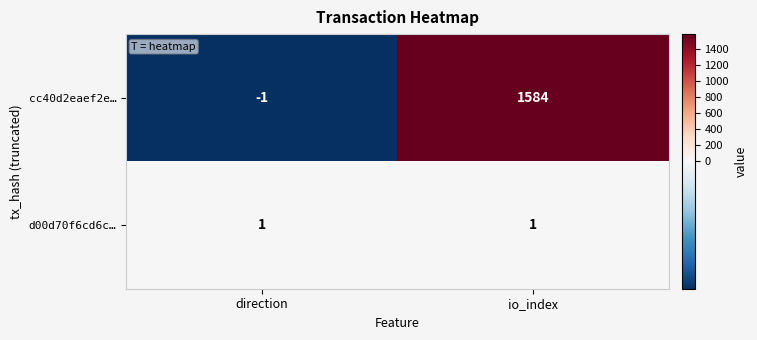

Reading left to right, what are all the values shown in this chart?

cc40d2eaef2e…: -1	1584
d00d70f6cd6c…: 1	1